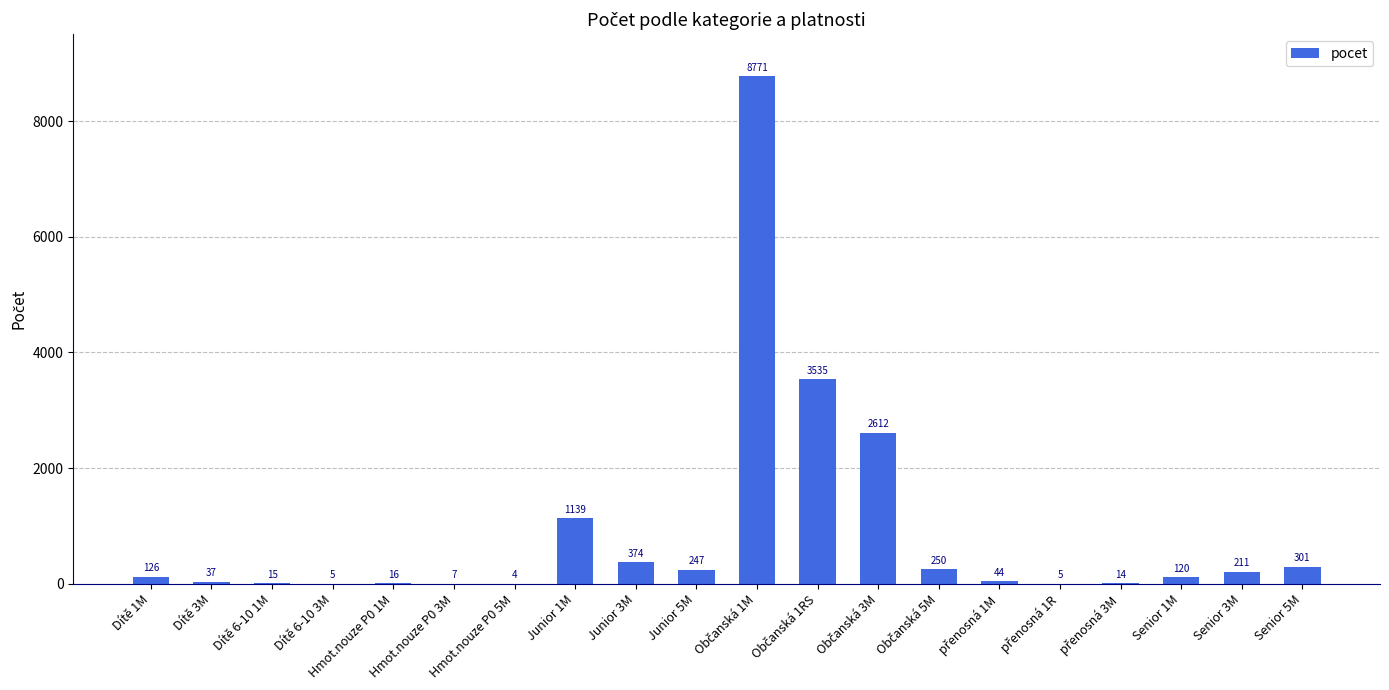

What is the greatest value displayed?

8771